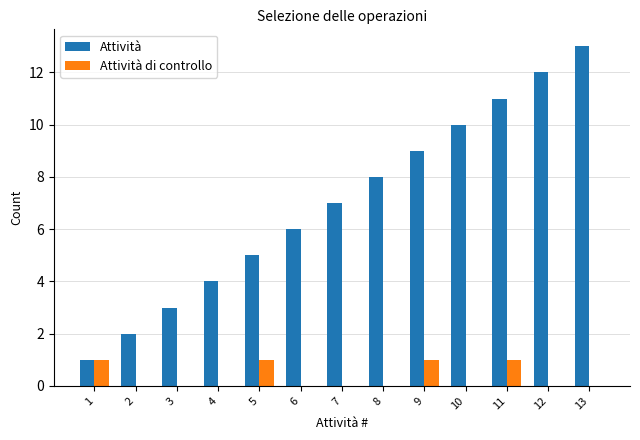

The Attività series shows 9 at 9. True or false?

True